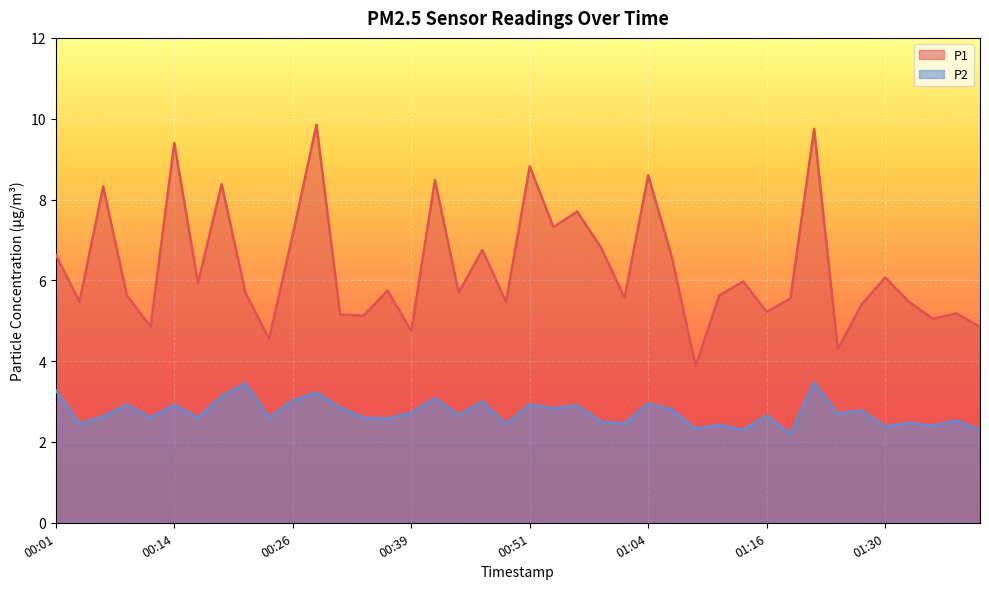

Where is the first local maximum for P1?

00:06